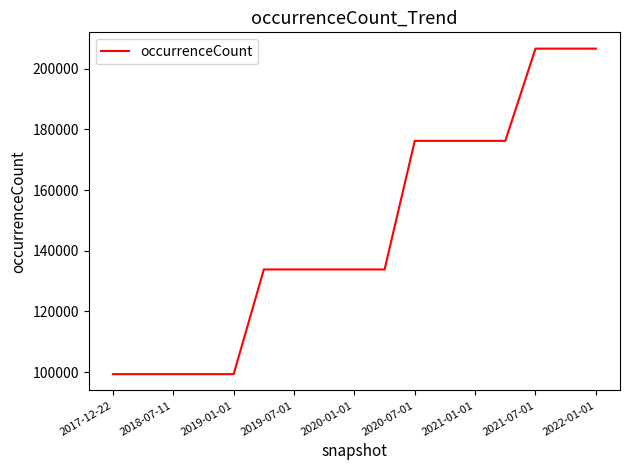

What is the maximum value shown in the chart?

206624